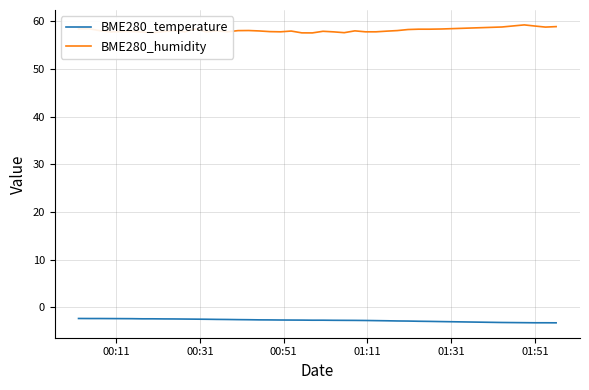

True or false: BME280_humidity and BME280_temperature cross at least once.

False